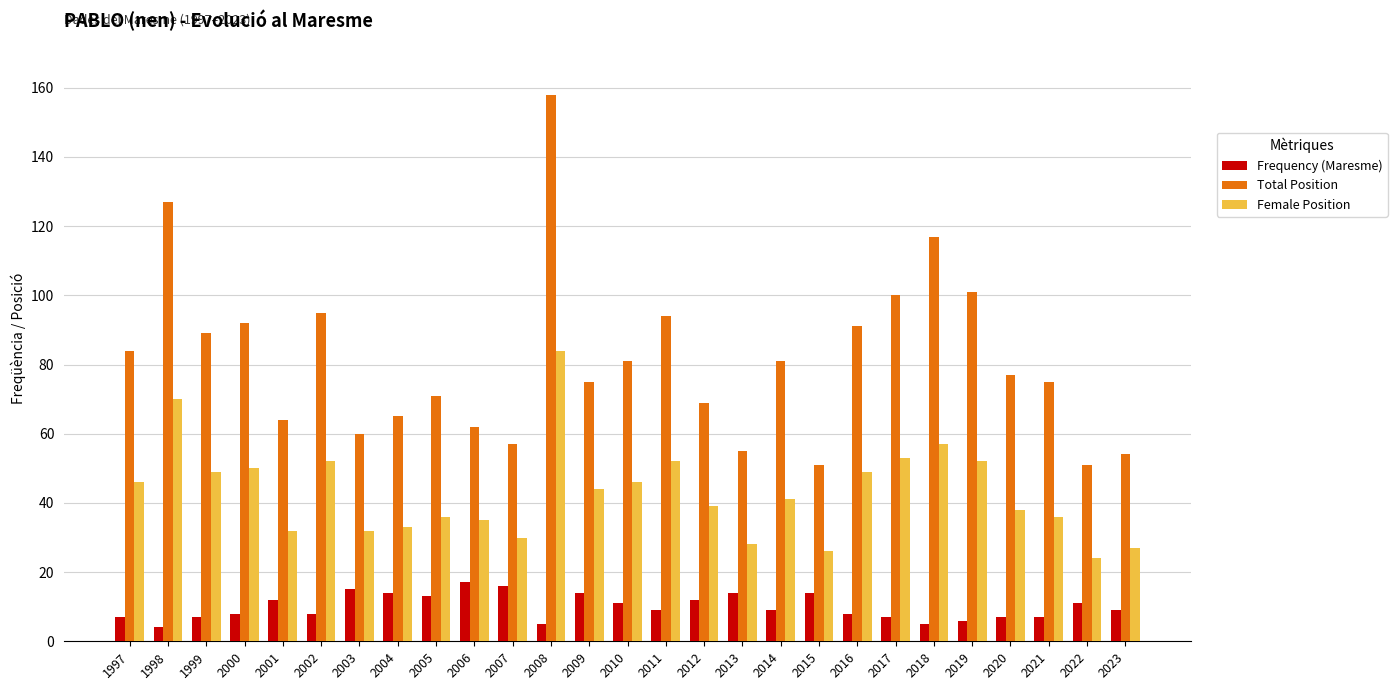

Reading left to right, extract all data points from this chart.

Frequency (Maresme): 7	4	7	8	12	8	15	14	13	17	16	5	14	11	9	12	14	9	14	8	7	5	6	7	7	11	9
Total Position: 84	127	89	92	64	95	60	65	71	62	57	158	75	81	94	69	55	81	51	91	100	117	101	77	75	51	54
Female Position: 46	70	49	50	32	52	32	33	36	35	30	84	44	46	52	39	28	41	26	49	53	57	52	38	36	24	27